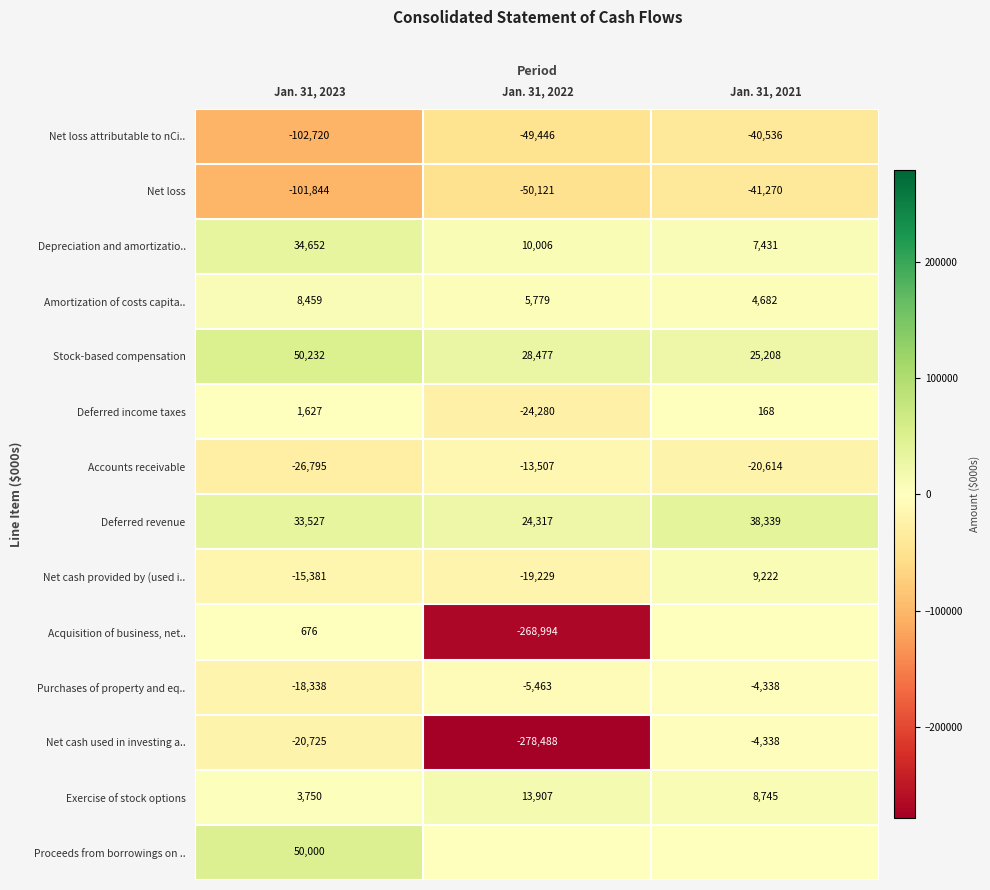

At how many categories does at least one series exceed -278404?

3